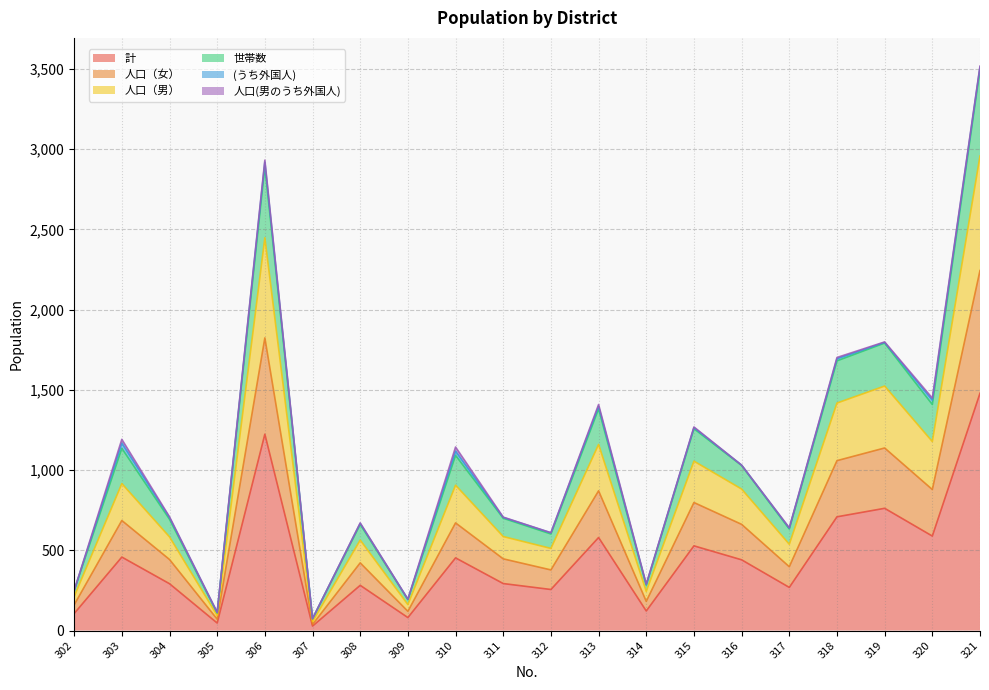

How many categories are shown in the chart?

20